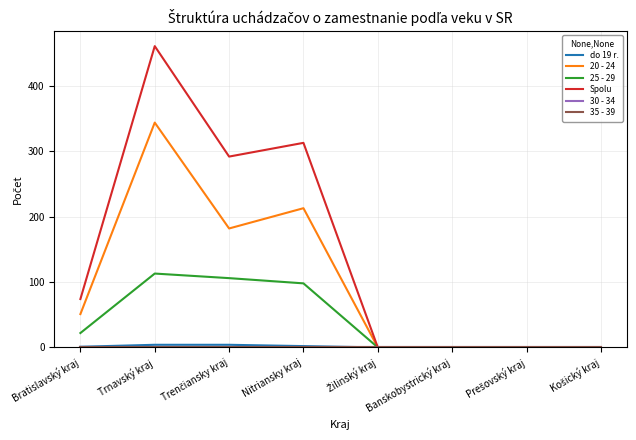

List the series in order of their peak value, highest first.

Spolu, 20 - 24, 25 - 29, do 19 r., 30 - 34, 35 - 39